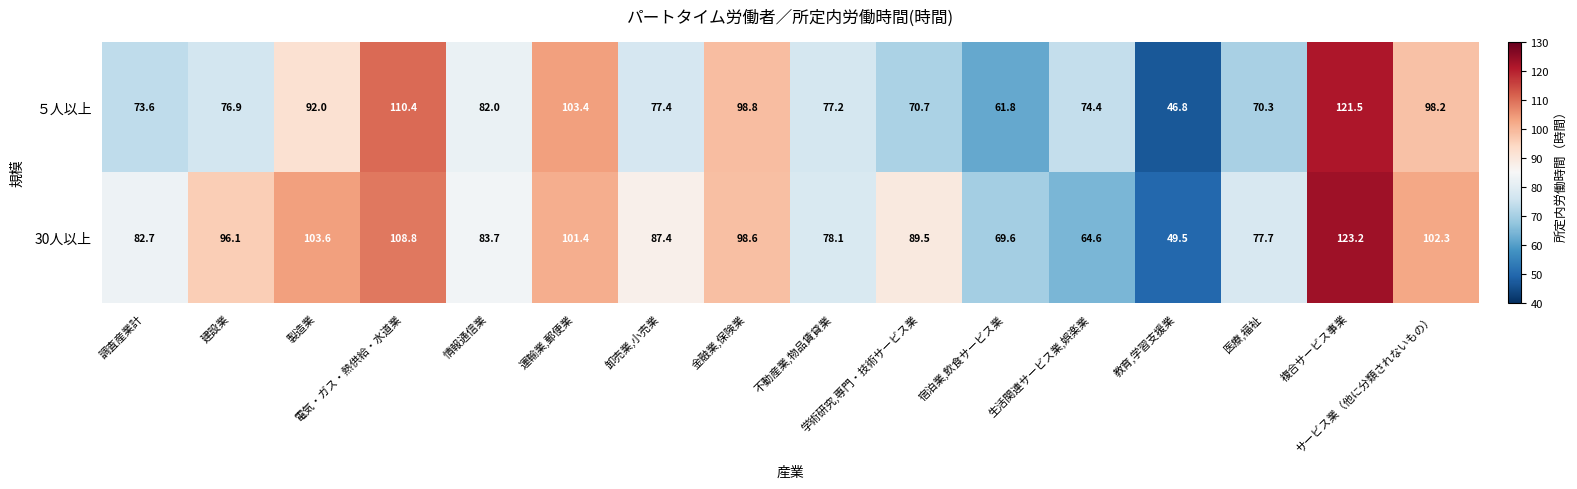

Which series has the largest range (max minus min)?

５人以上